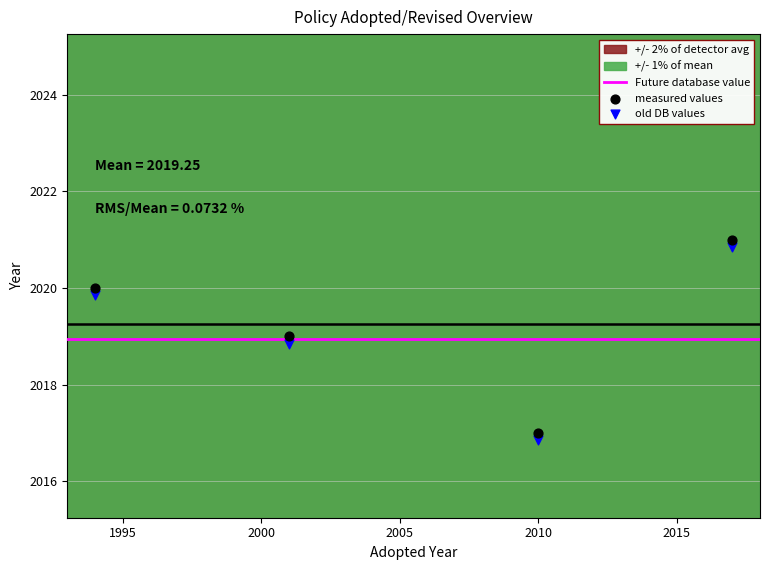

What is the change in value from 2010 to 2001?

+2